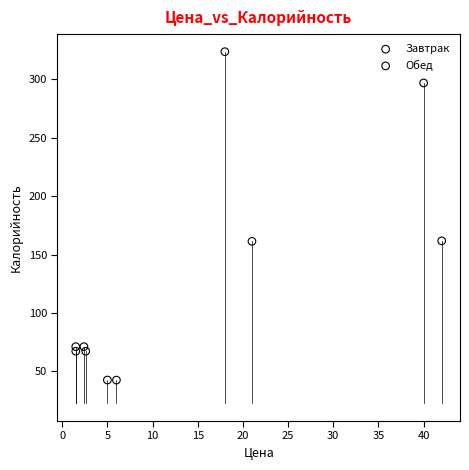

What are all the series names shown in the legend?

Завтрак, Обед